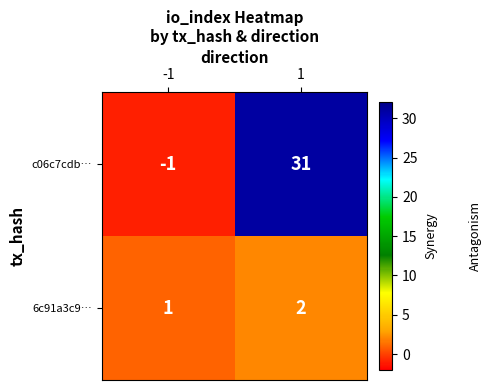

Reading right to left, what are all the values shown in this chart?

c06c7cdb…: 1=31	-1=-1
6c91a3c9…: 1=2	-1=1